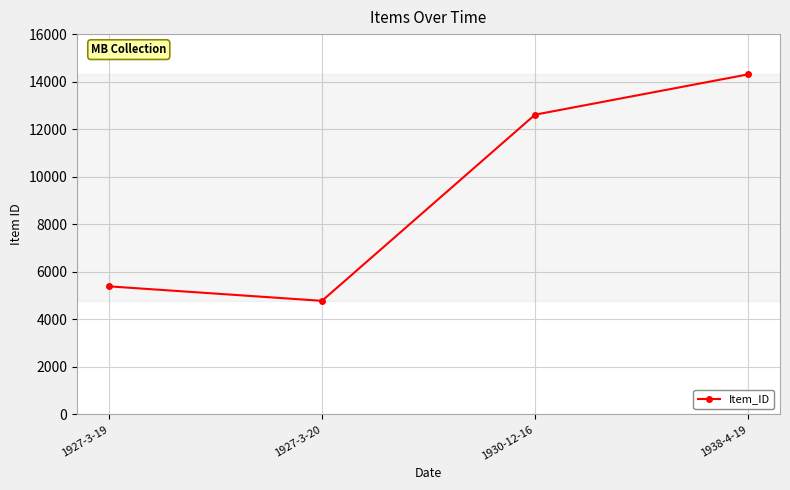

Which category has the highest value across all series?

1938-4-19